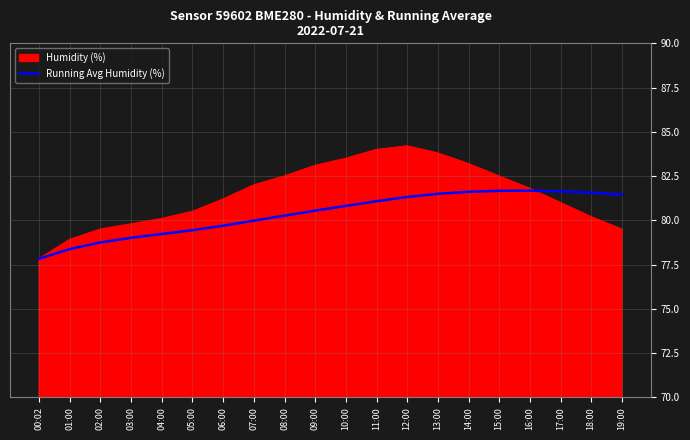

What is the maximum value shown in the chart?

84.2